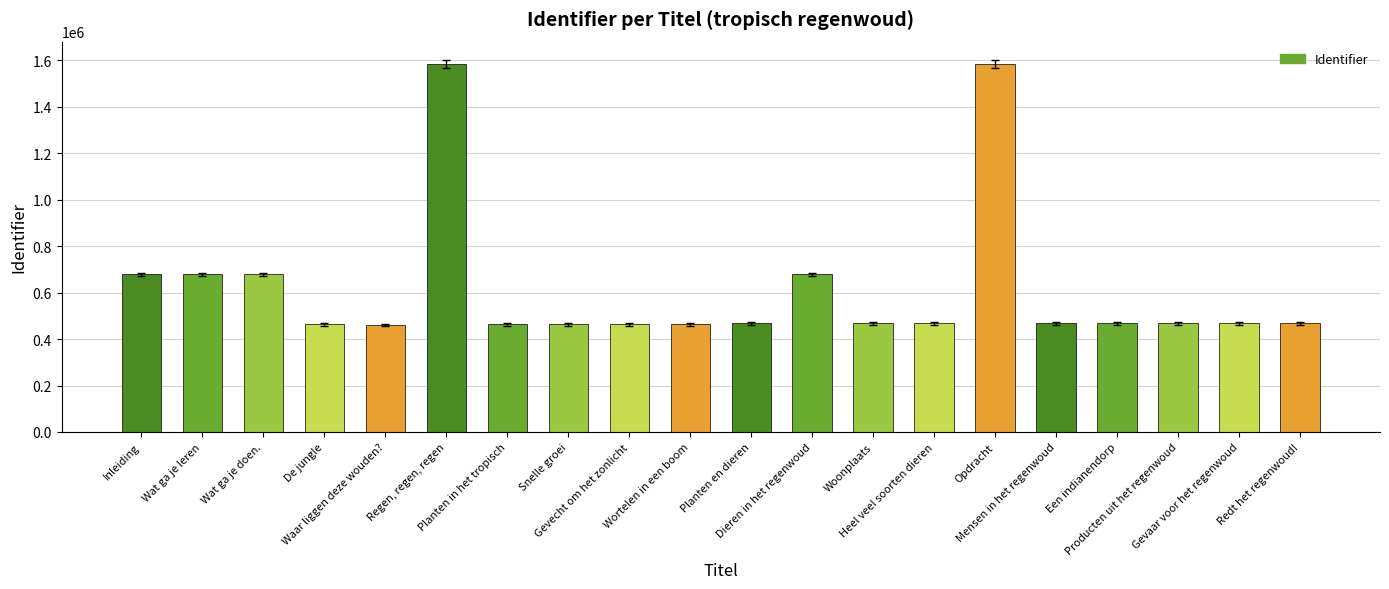

What is the average value?

619866